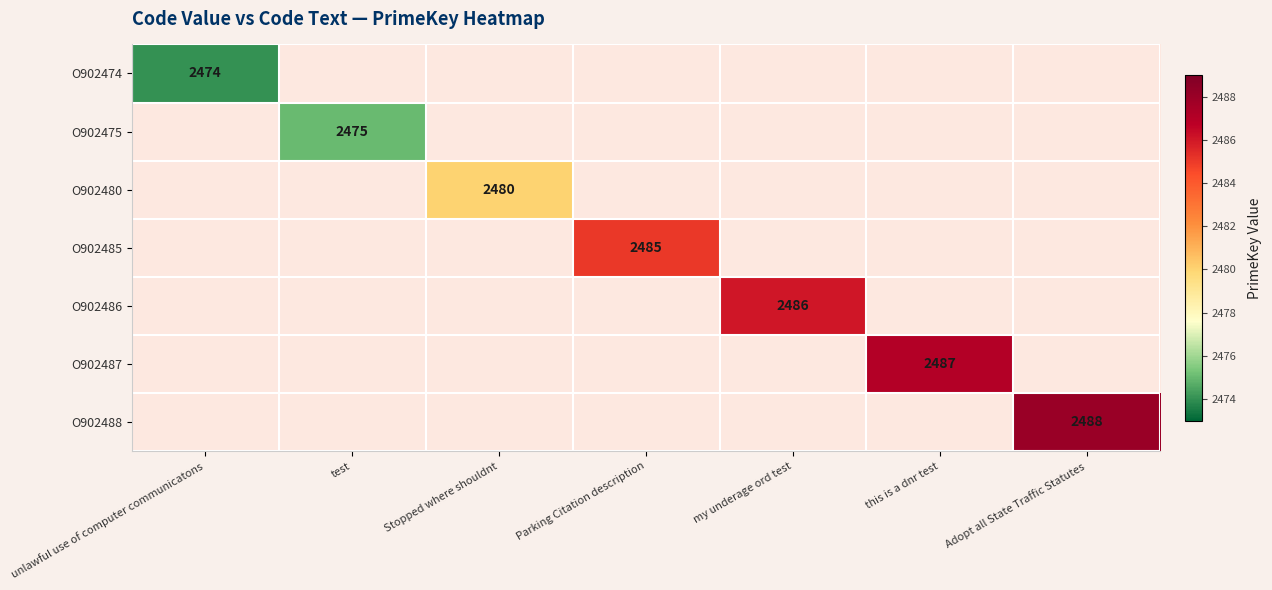

Which series has the widest spread of values?

O902474